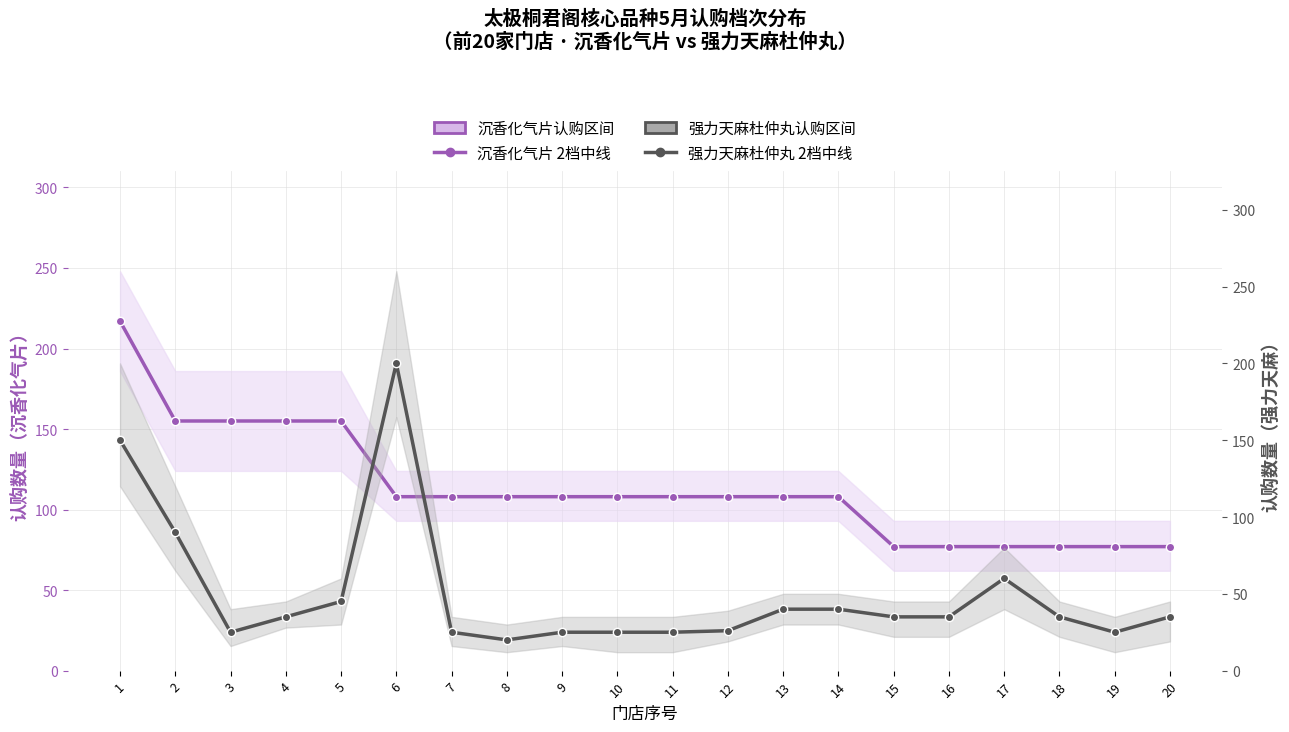

What is the lowest value of the 1档-沉香化气片 (中档/区间) series?

77